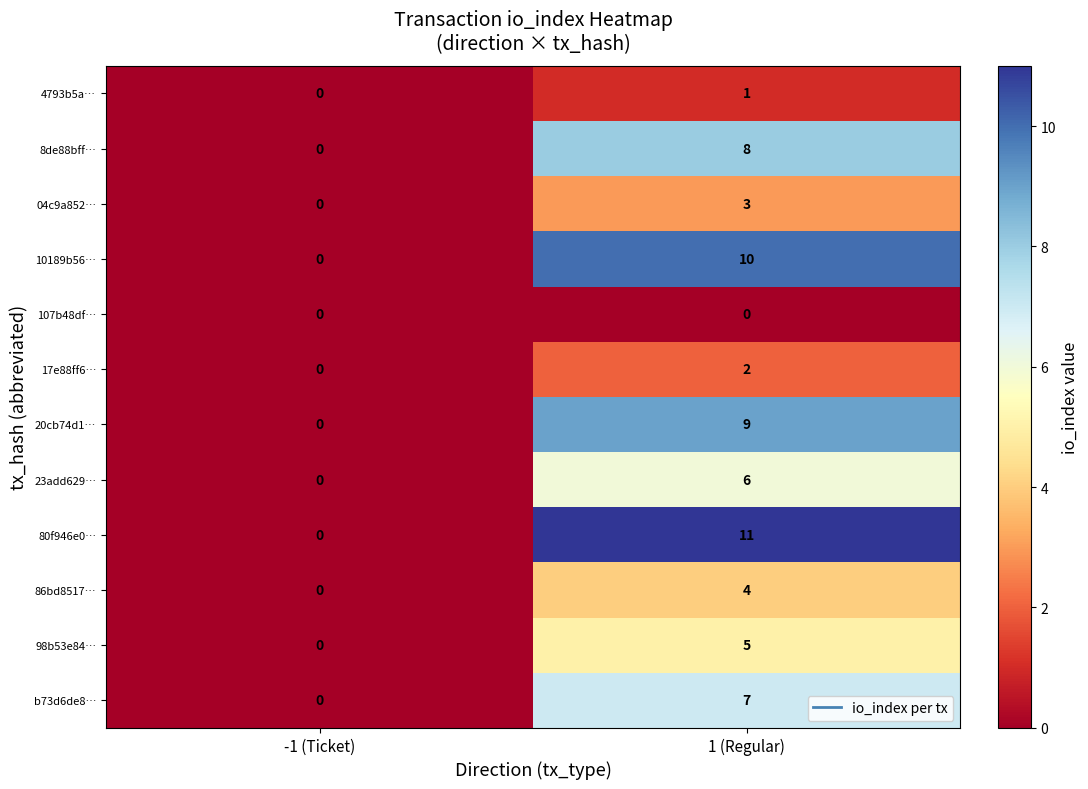

What is the sum of the 23add629… values at 1 (Regular) and -1 (Ticket)?

6